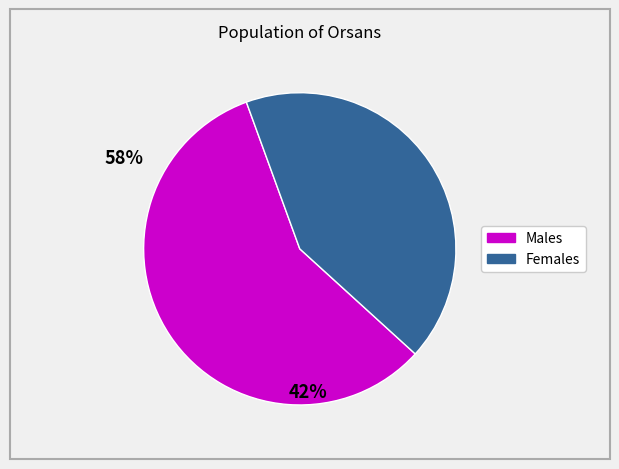

Is there any slice that represents more than half of the pie?

Yes